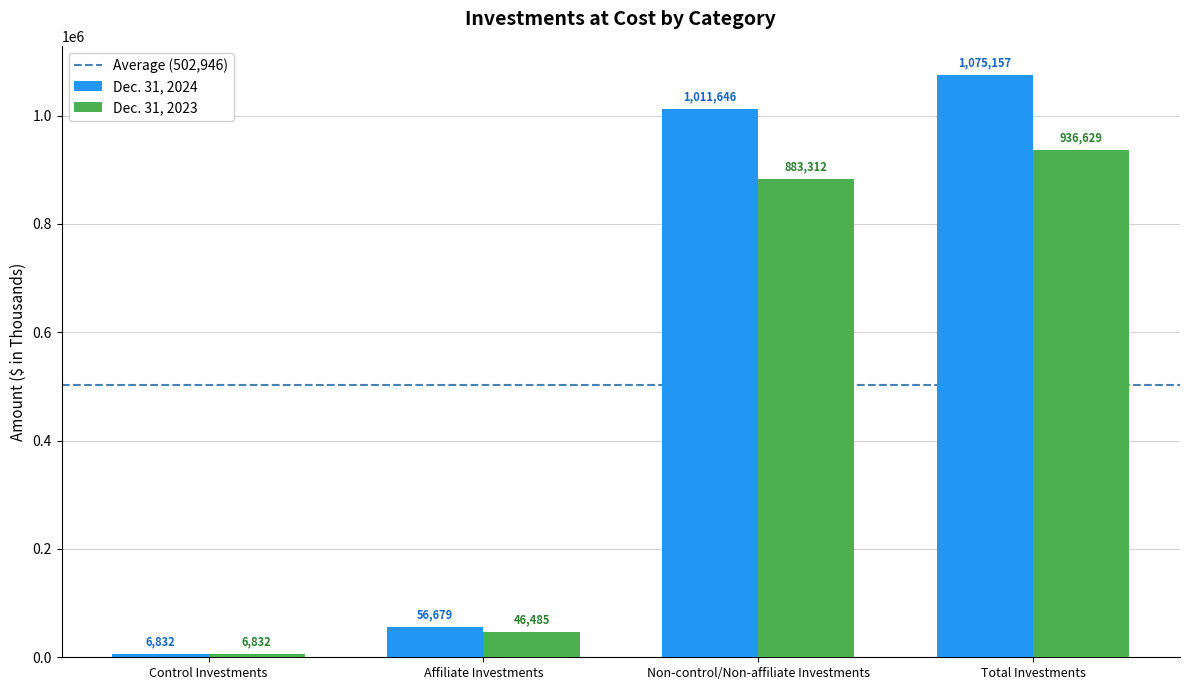

How many data points in Dec. 31, 2023 are less than 883312?

2